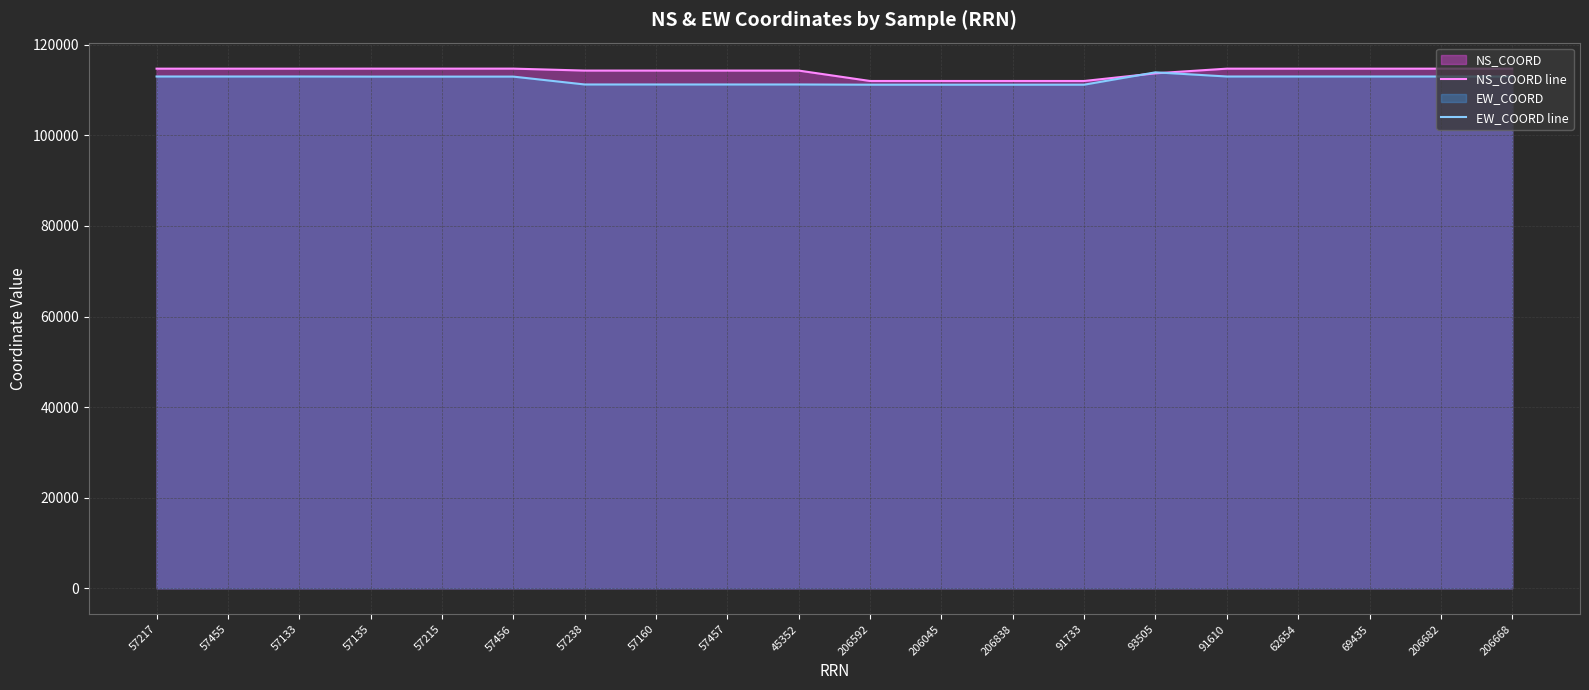

Reading left to right, what are all the values shown in this chart?

NS_COORD line: 57217=114731.3	57455=114731.3	57133=114731.3	57135=114739.0	57215=114739.0	57456=114739.0	57238=114308.7	57160=114308.7	57457=114308.7	45352=114308.7	206592=112008.7	206045=112008.7	206838=112008.7	91733=112008.7	93505=113704.9	91610=114731.3	62654=114731.3	69435=114731.3	206682=114731.3	206668=114731.3
EW_COORD line: 57217=113000.1	57455=113000.1	57133=113000.1	57135=112976.5	57215=112976.5	57456=112976.5	57238=111239.7	57160=111239.7	57457=111239.7	45352=111239.7	206592=111189.6	206045=111189.6	206838=111189.6	91733=111189.6	93505=113919.9	91610=113000.1	62654=113000.1	69435=113000.1	206682=113000.1	206668=113000.1